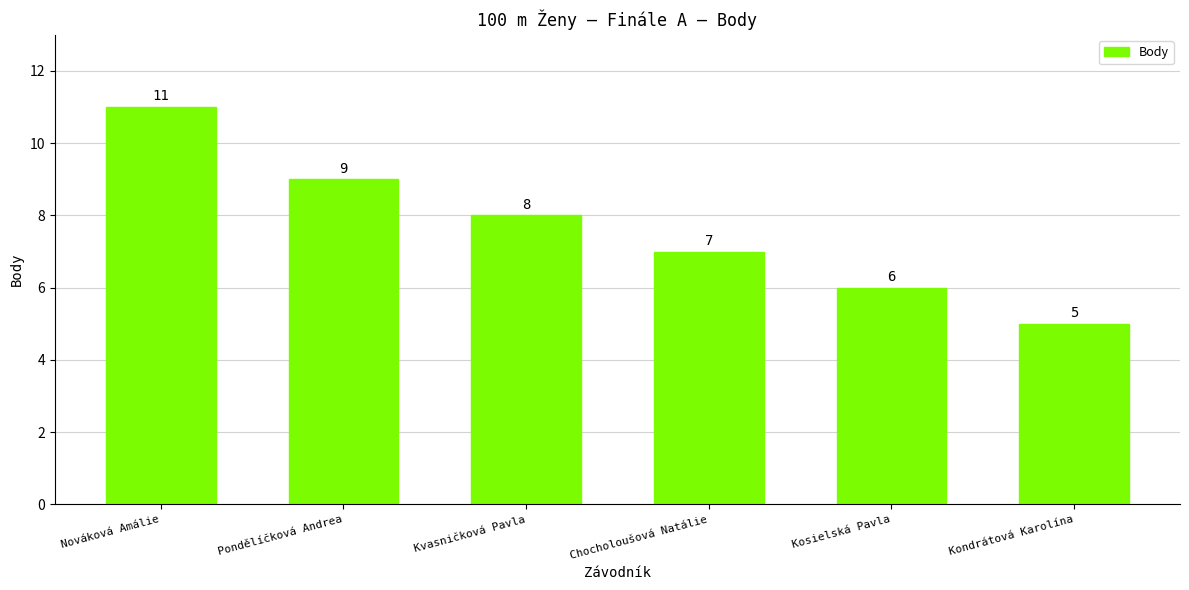

What position from the right is Kondrátová Karolína?

1